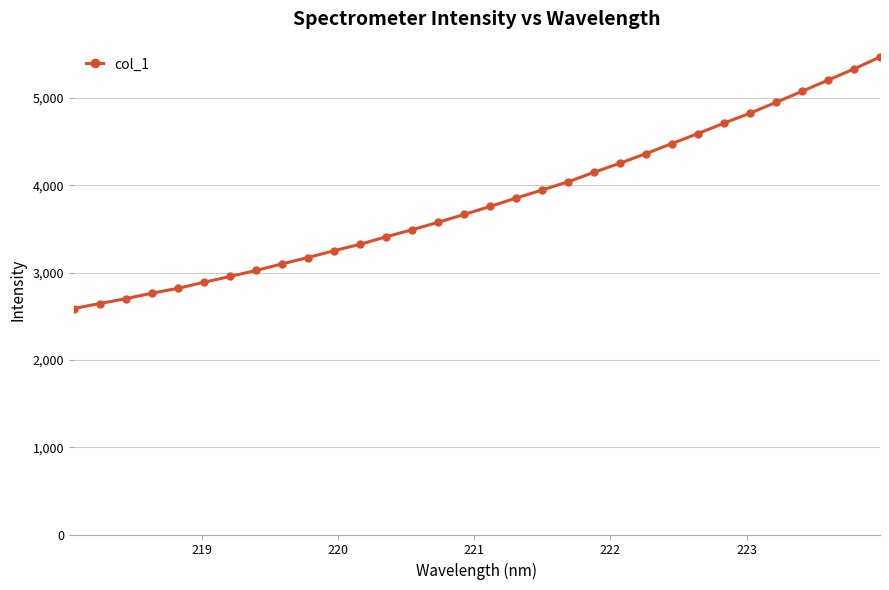

What is the smallest value displayed?

2588.1